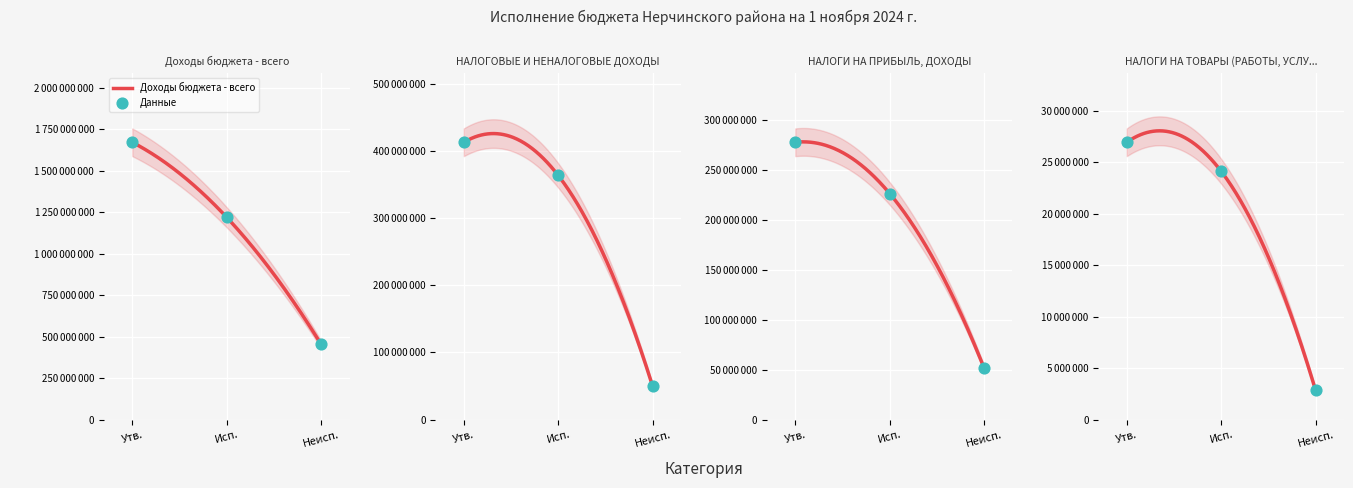

Is the value of Доходы бюджета - всего at Неисп. greater than the value of НАЛОГИ НА ПРИБЫЛЬ, ДОХОДЫ at Неисп.?

Yes